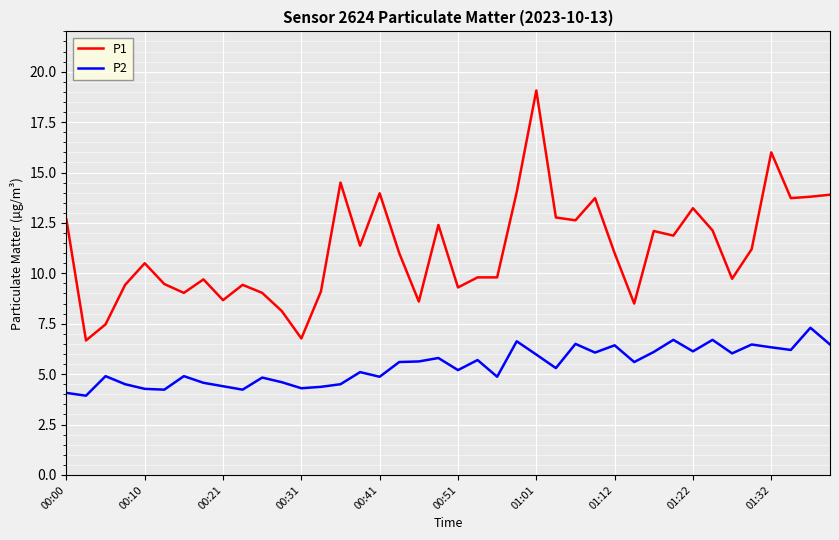

True or false: P1 and P2 cross at least once.

False